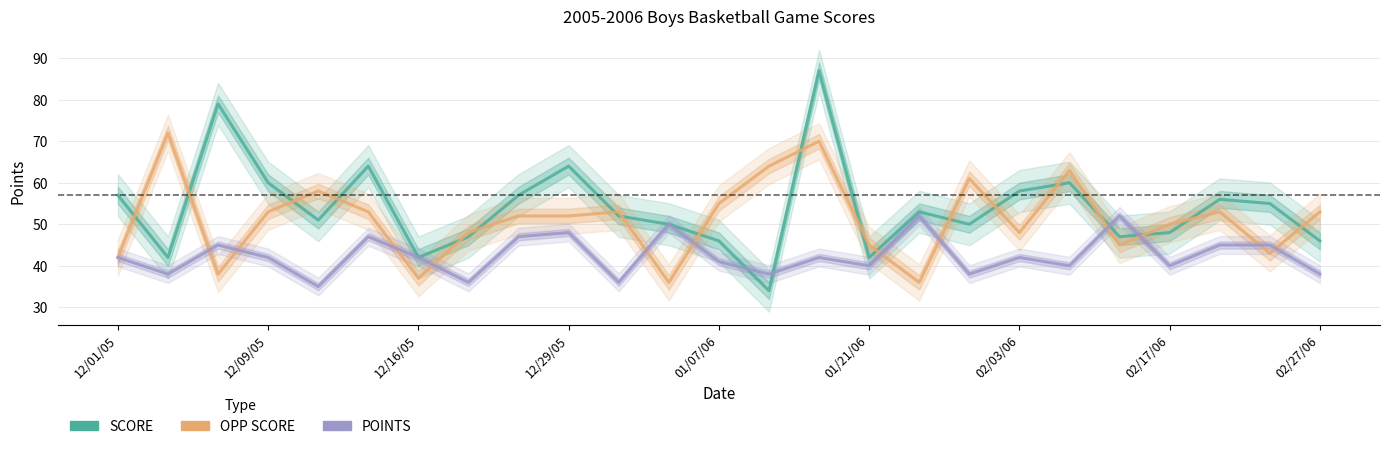

Which series has the largest total across all categories?

SCORE